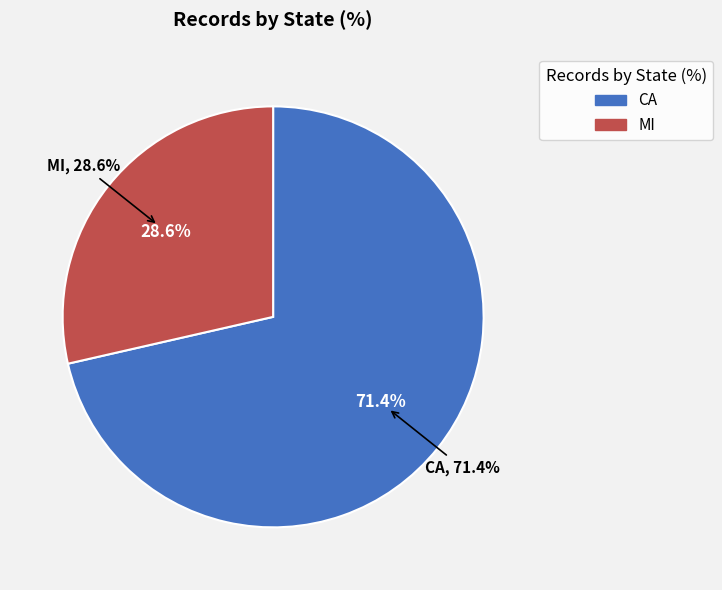

The CA slice represents 78% of the pie. True or false?

False